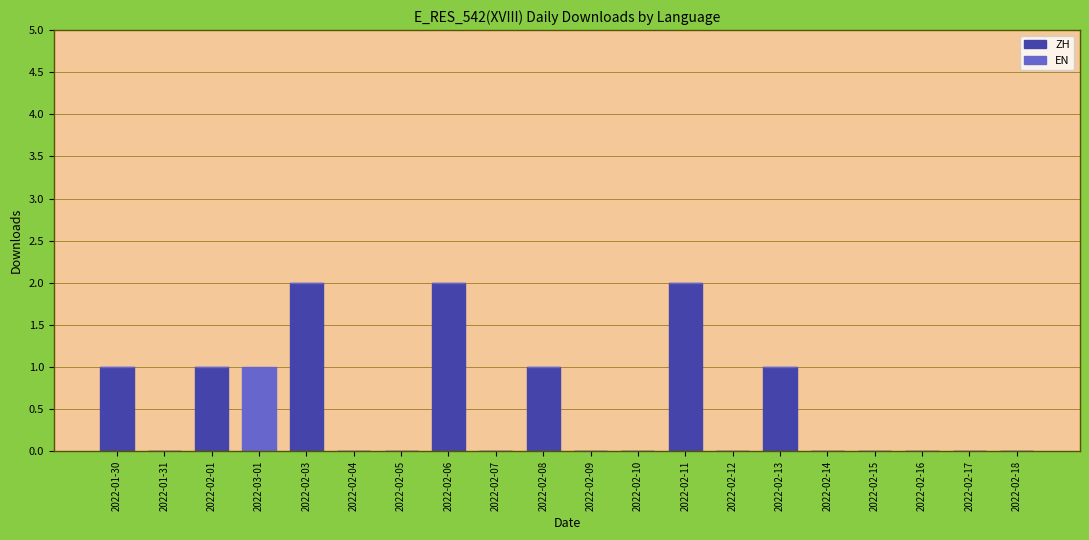

What is the sum of all ZH values?

10